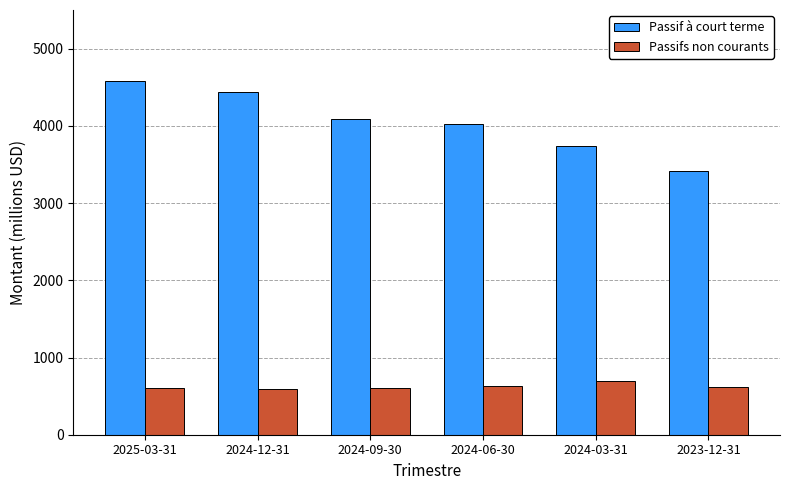

What is the sum of the Passif à court terme values at 2025-03-31 and 2024-12-31?

9015